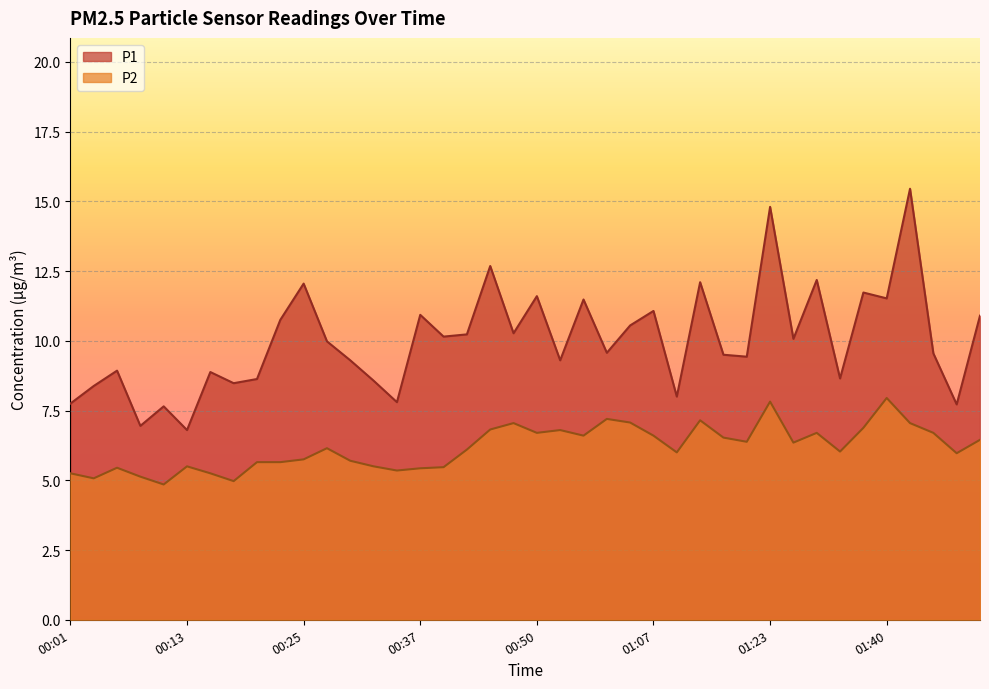

True or false: P1 and P2 cross at least once.

False